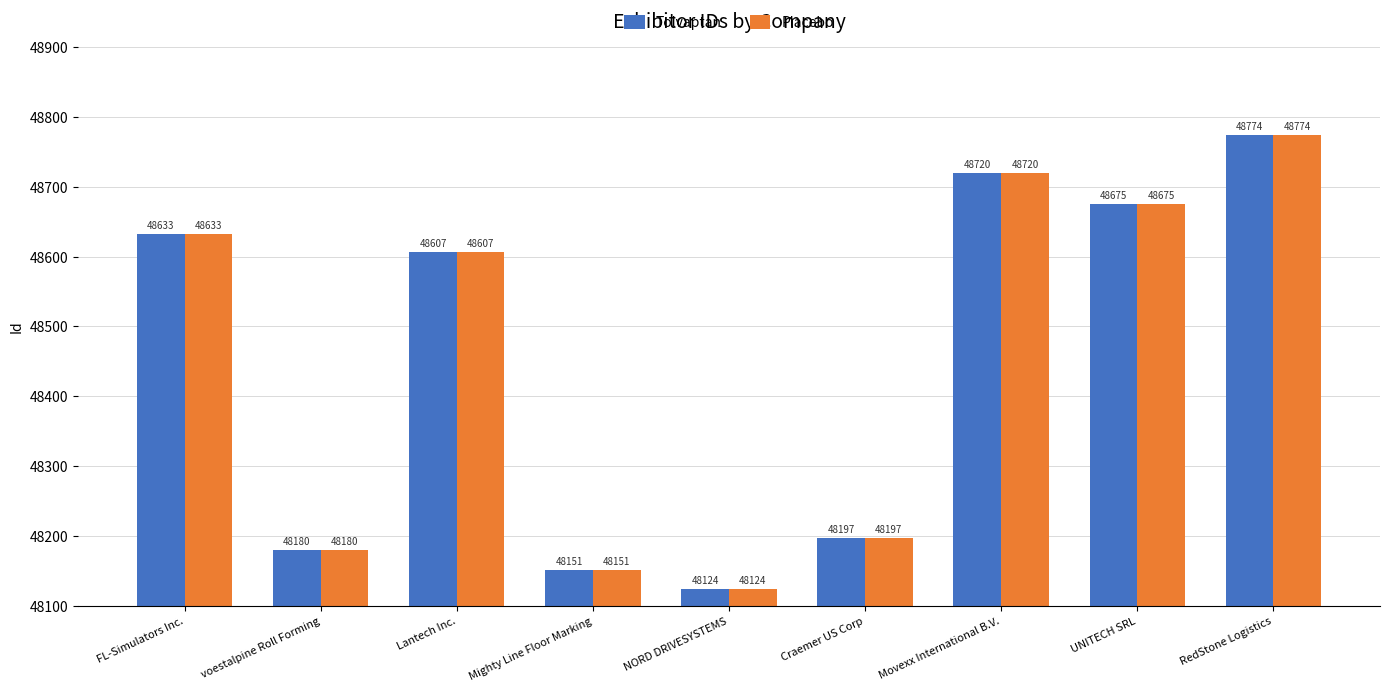

Which category has the lowest value in the Tolvaptan series?

NORD DRIVESYSTEMS